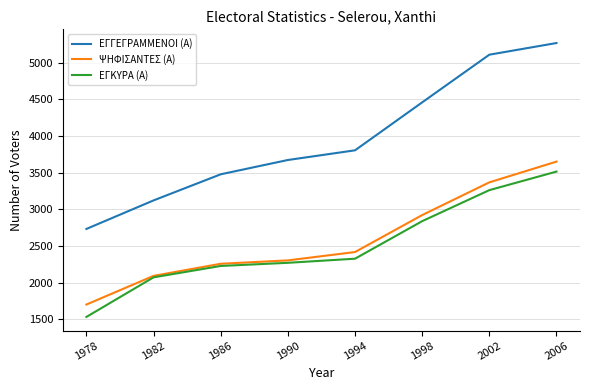

True or false: ΕΓΓΕΓΡΑΜΜΕΝΟΙ (Α) and ΕΓΚΥΡΑ (Α) intersect in this chart.

False